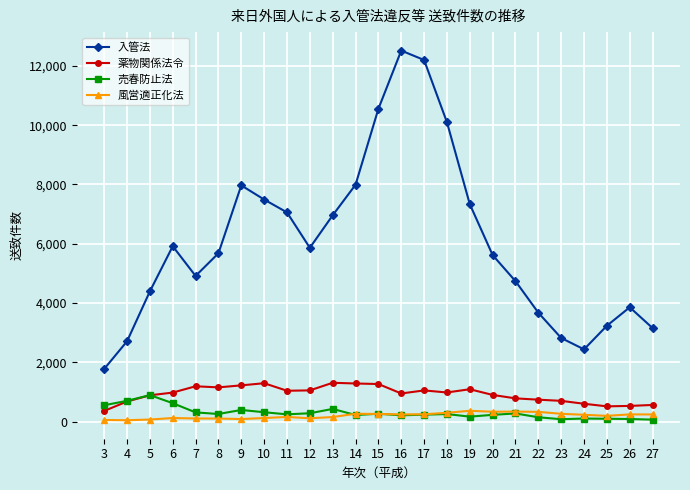

What are all the series names shown in the legend?

入管法, 薬物関係法令, 売春防止法, 風営適正化法